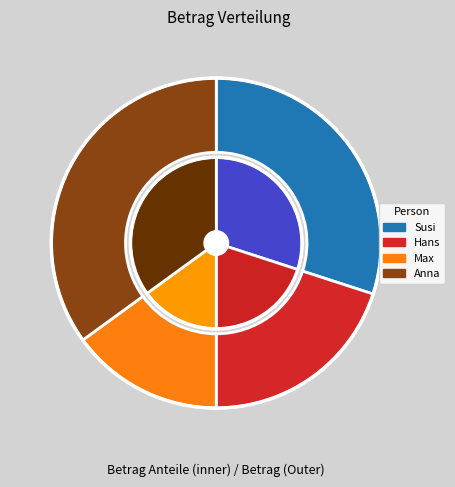

Is it true that Susi is 30% of the pie?

True